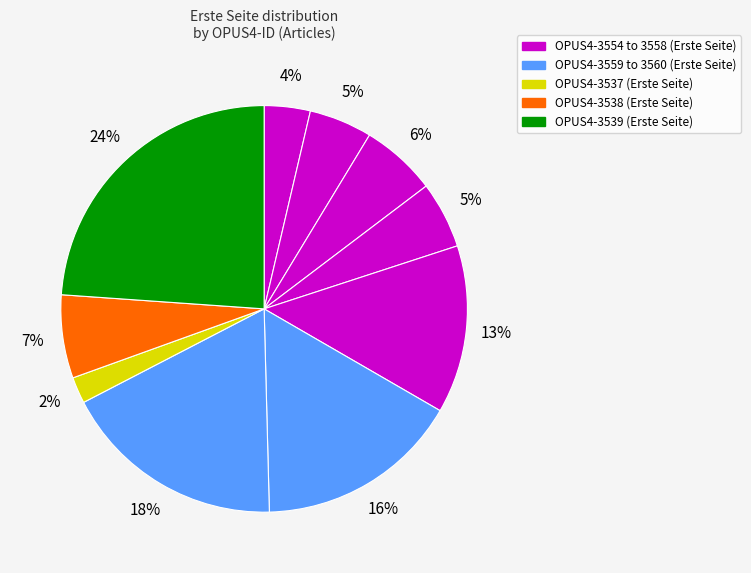

Which category has the biggest portion of the pie?

OPUS4-3539